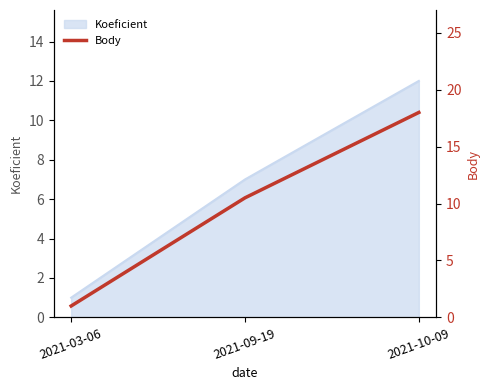

What value does the data have at 2021-10-09?

18.0